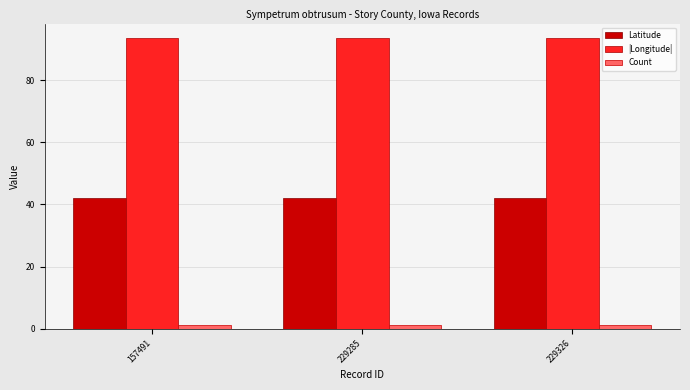

Rank the series at 229285 from lowest to highest value.

Count, Latitude, |Longitude|